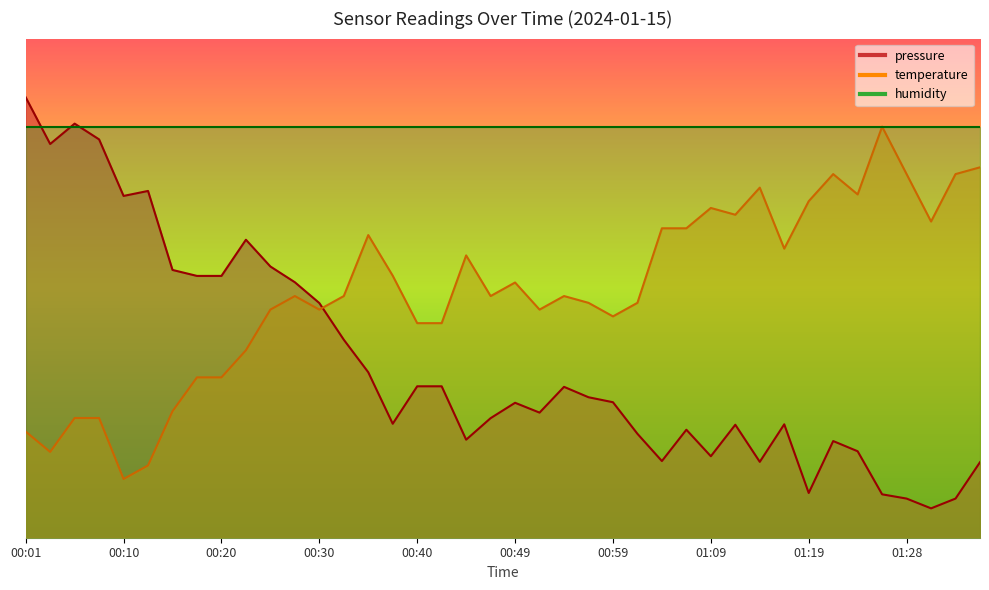

What position from the right is 01:09?

12